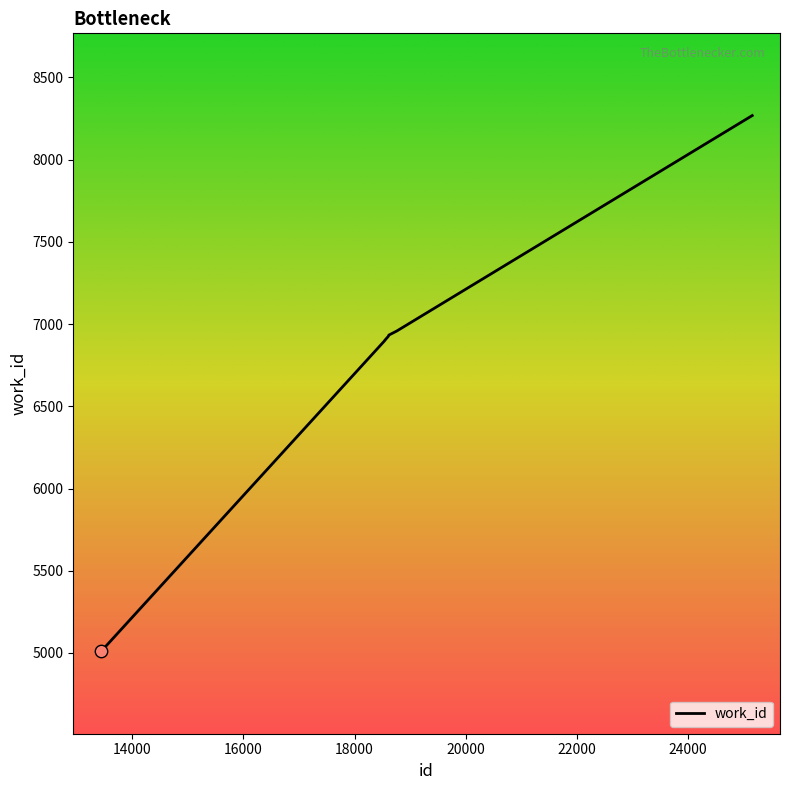

What is the greatest value displayed?

8268